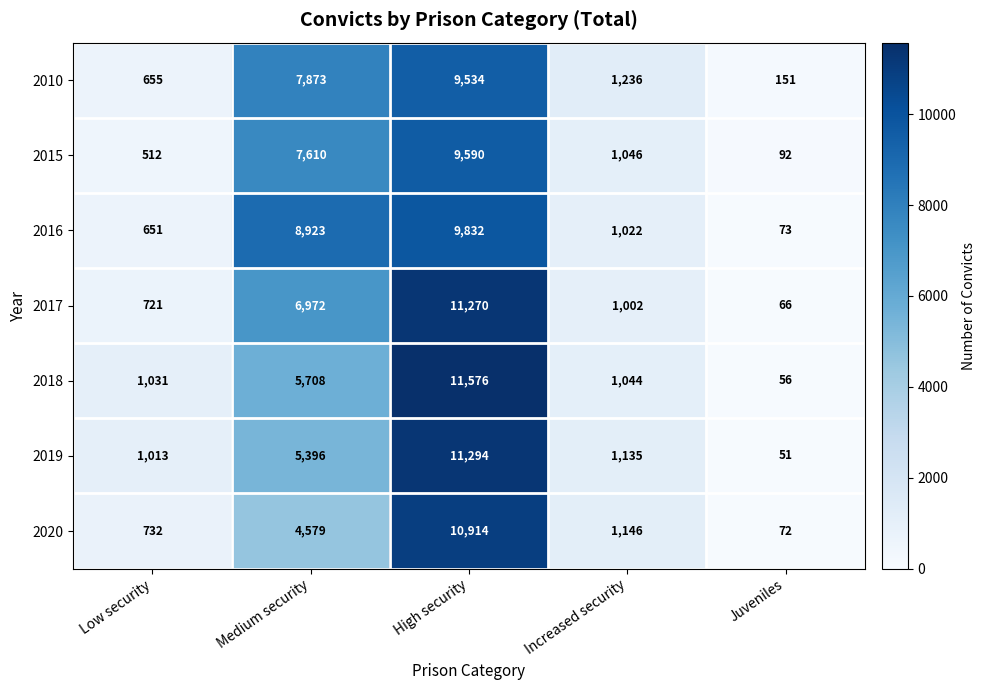

At which category is the sum across all series the highest?

High security